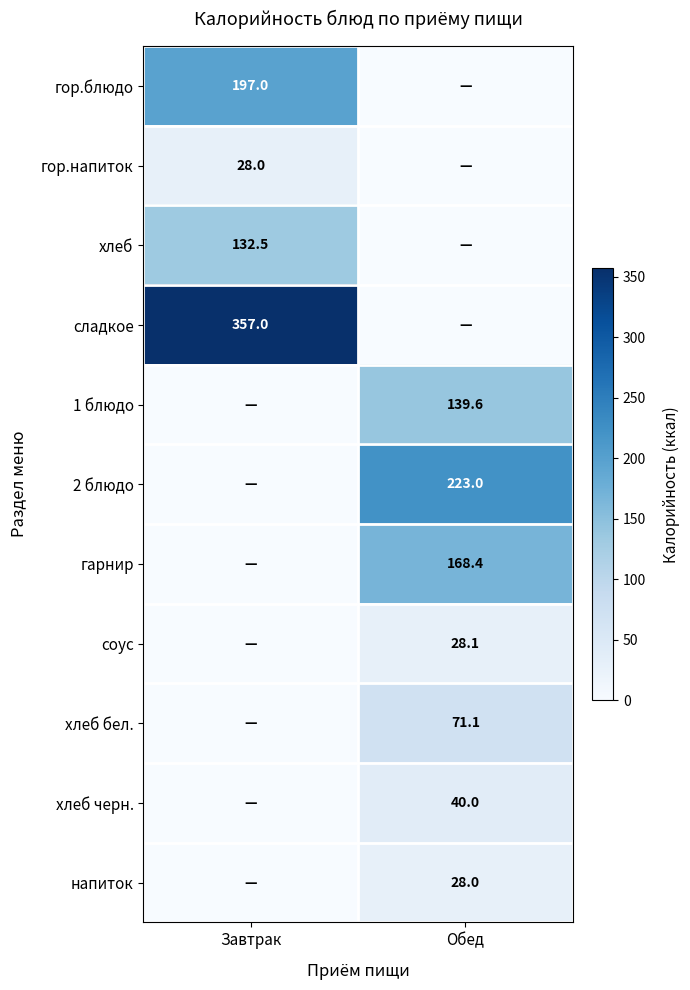

Is it true that хлеб бел. equals 114.8 at Обед?

False